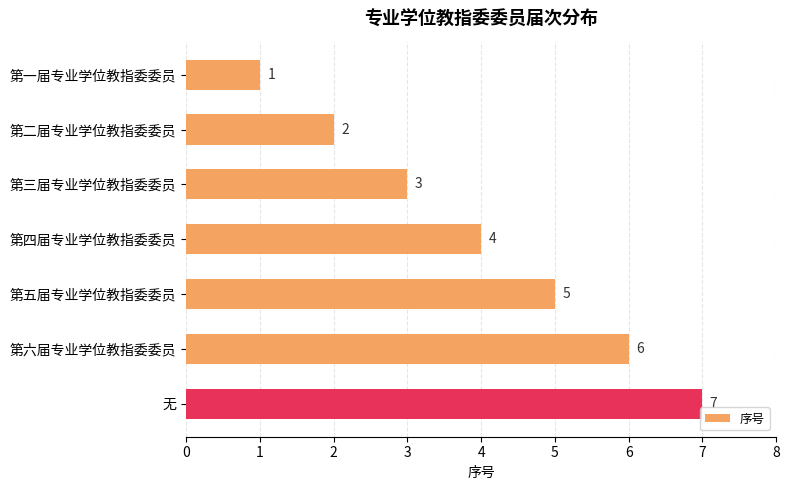

Where is the data nearest to the value 4?

第四届专业学位教指委委员